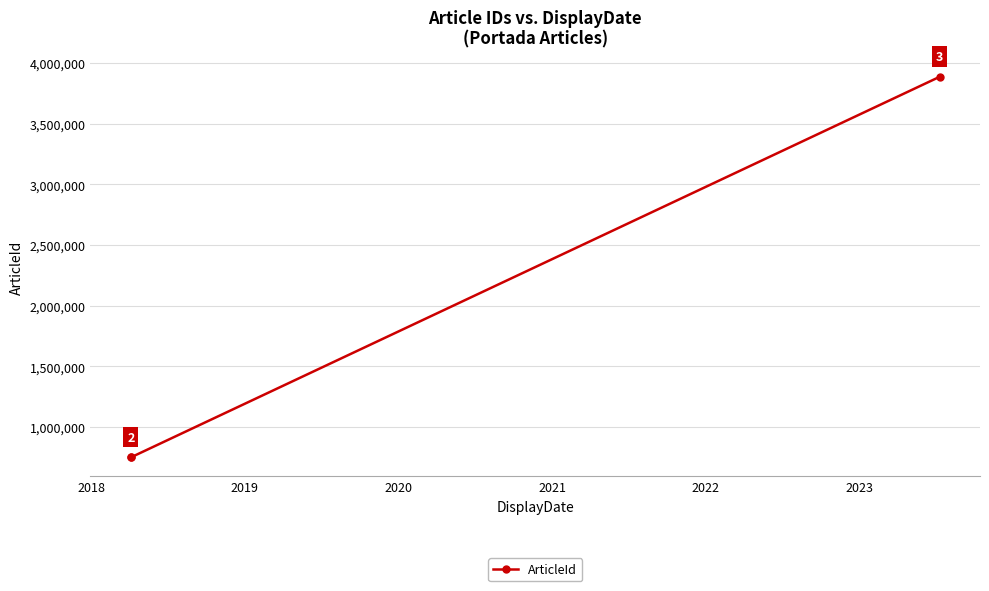

What is the value of the 1st point from the left?

749416